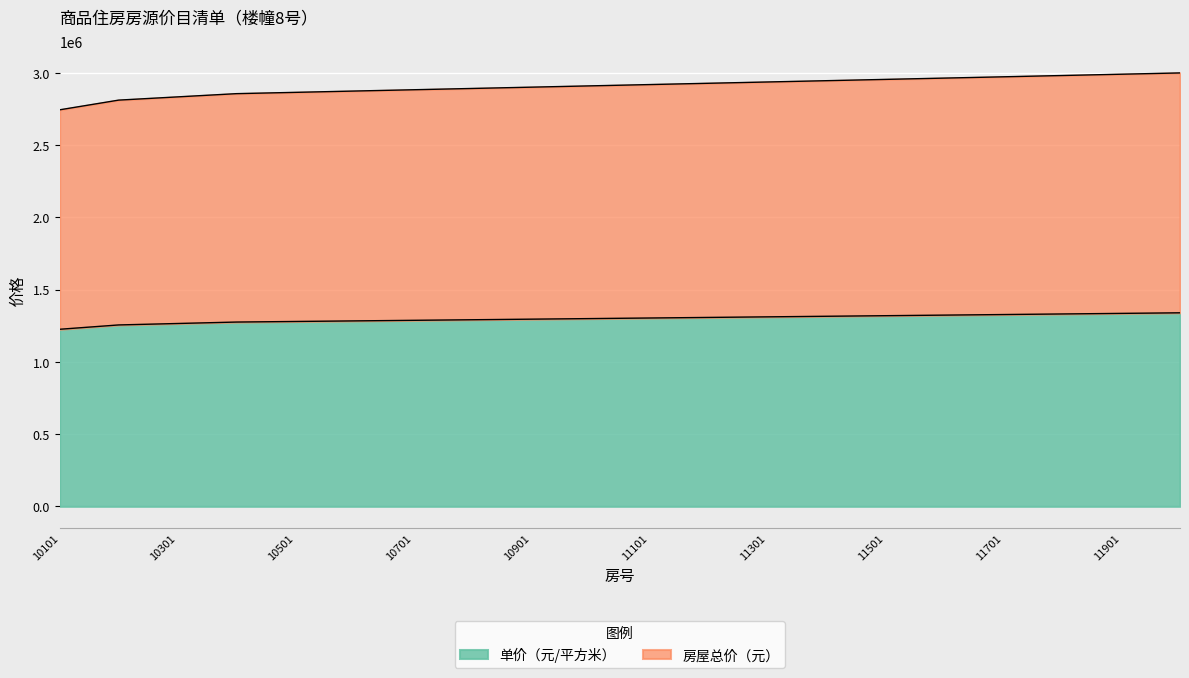

The 房屋总价（元） series shows 2920308 at 11101. True or false?

True